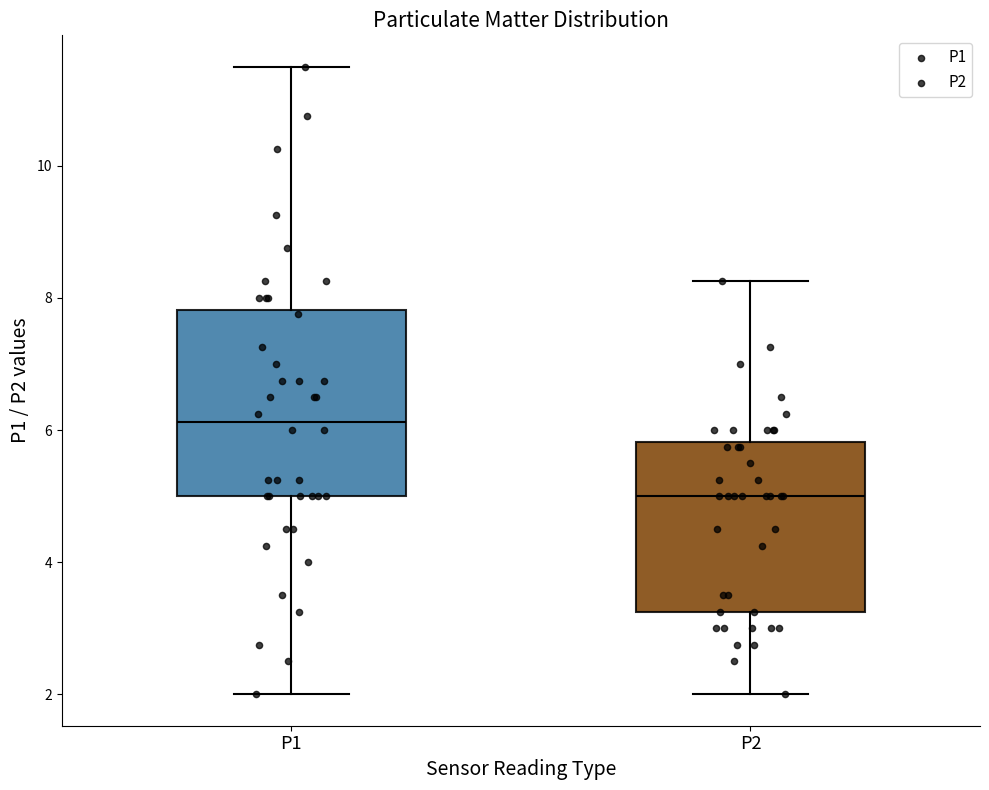

Comparing the boxes themselves (not the whiskers), which one is the tallest?

P1